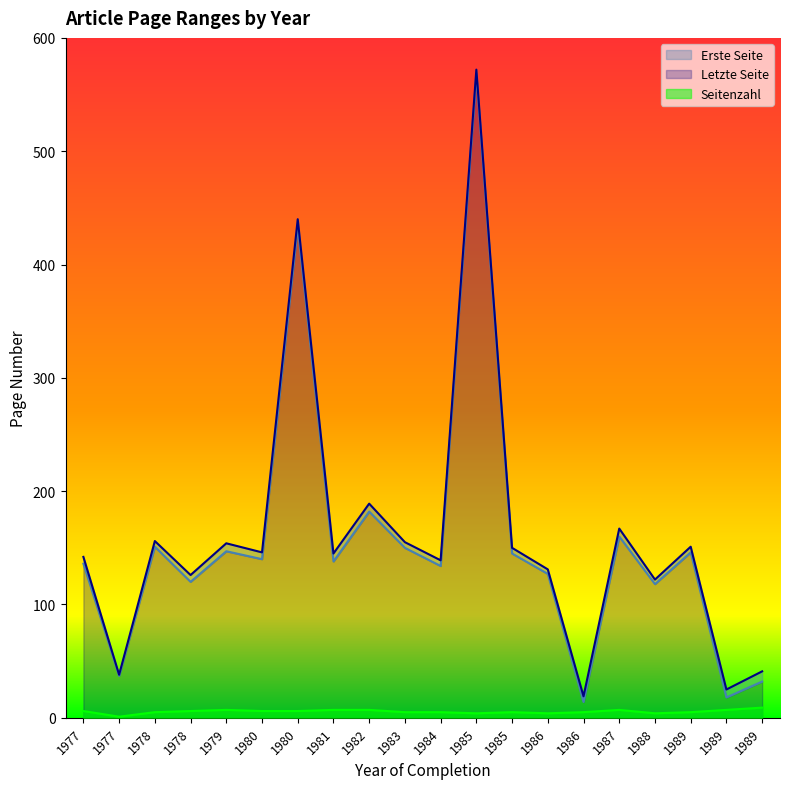

How many lines are shown in the chart?

3